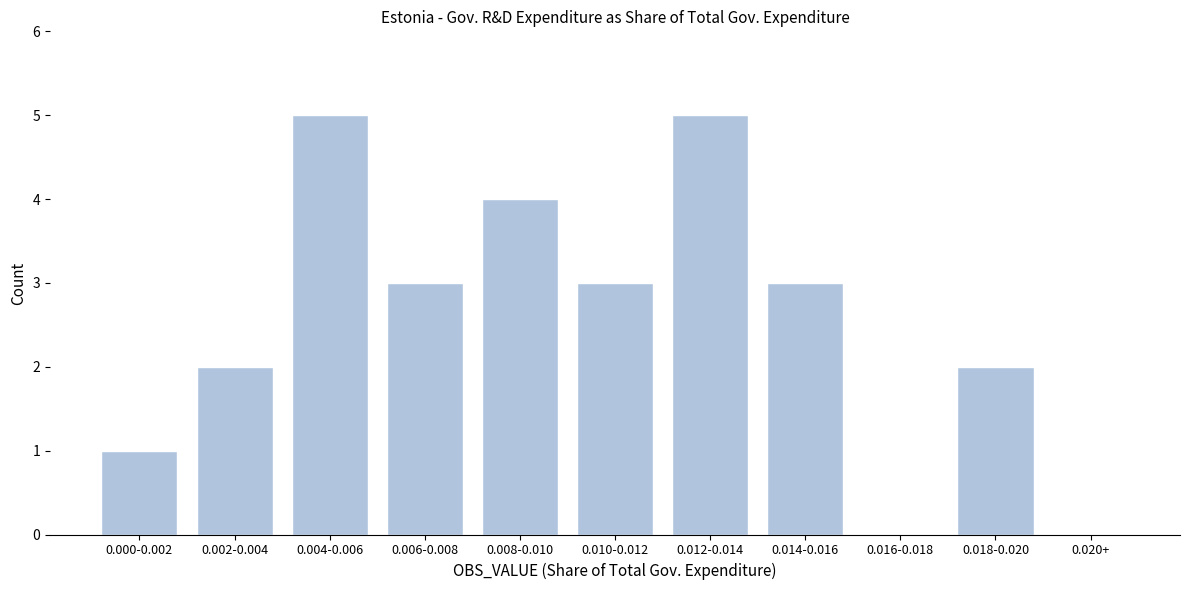

Reading left to right, what are all the values shown in this chart?

0.000-0.002=1	0.002-0.004=2	0.004-0.006=5	0.006-0.008=3	0.008-0.010=4	0.010-0.012=3	0.012-0.014=5	0.014-0.016=3	0.016-0.018=0	0.018-0.020=2